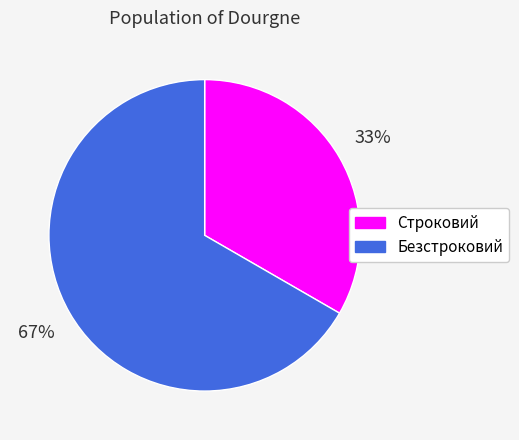

How many segments does this pie chart have?

2